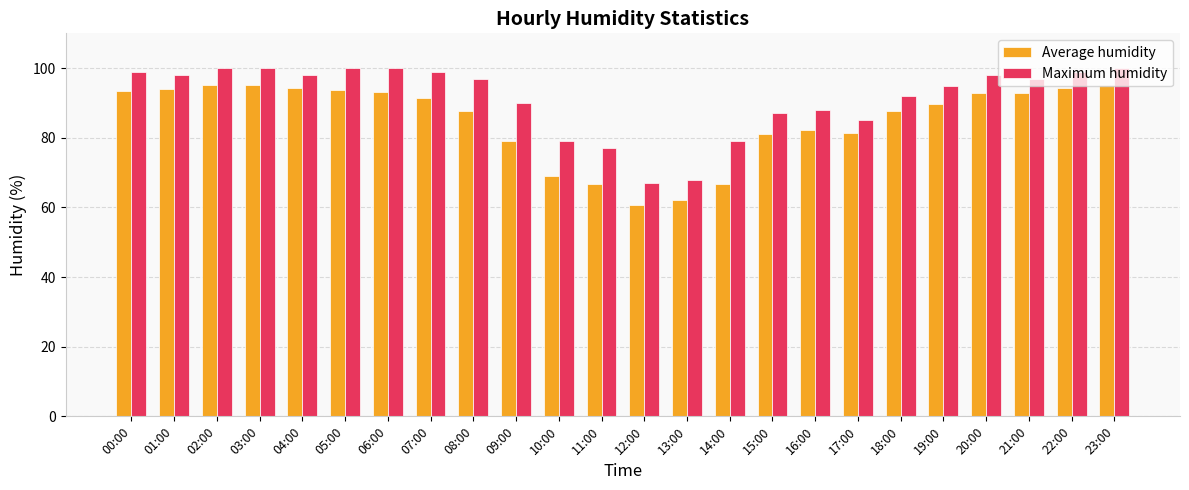

What is the difference between the highest and lowest values at 15:00?

6.0